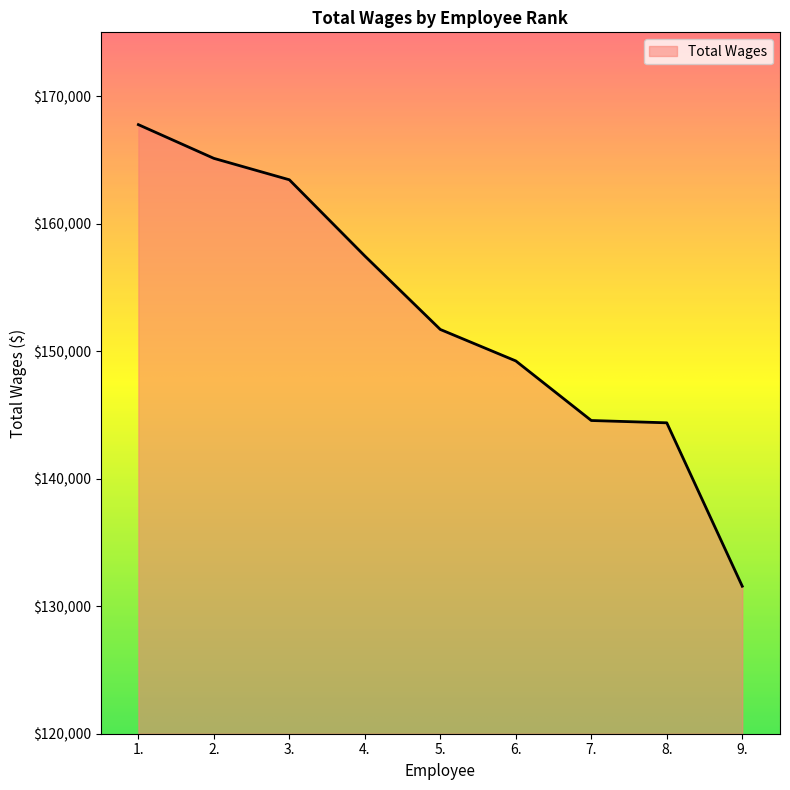

The value at 6. is 244532. True or false?

False